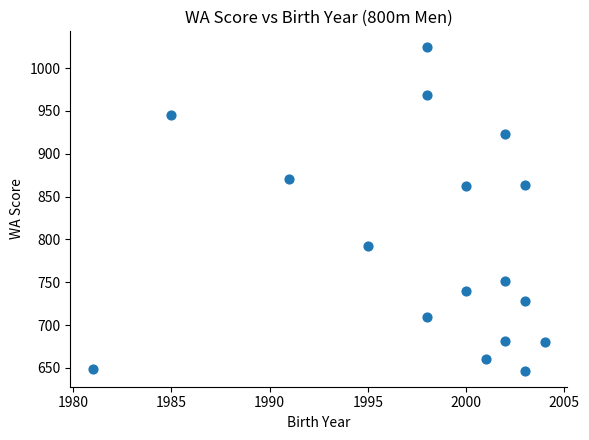

What is the range of Y values (max minus min)?

377